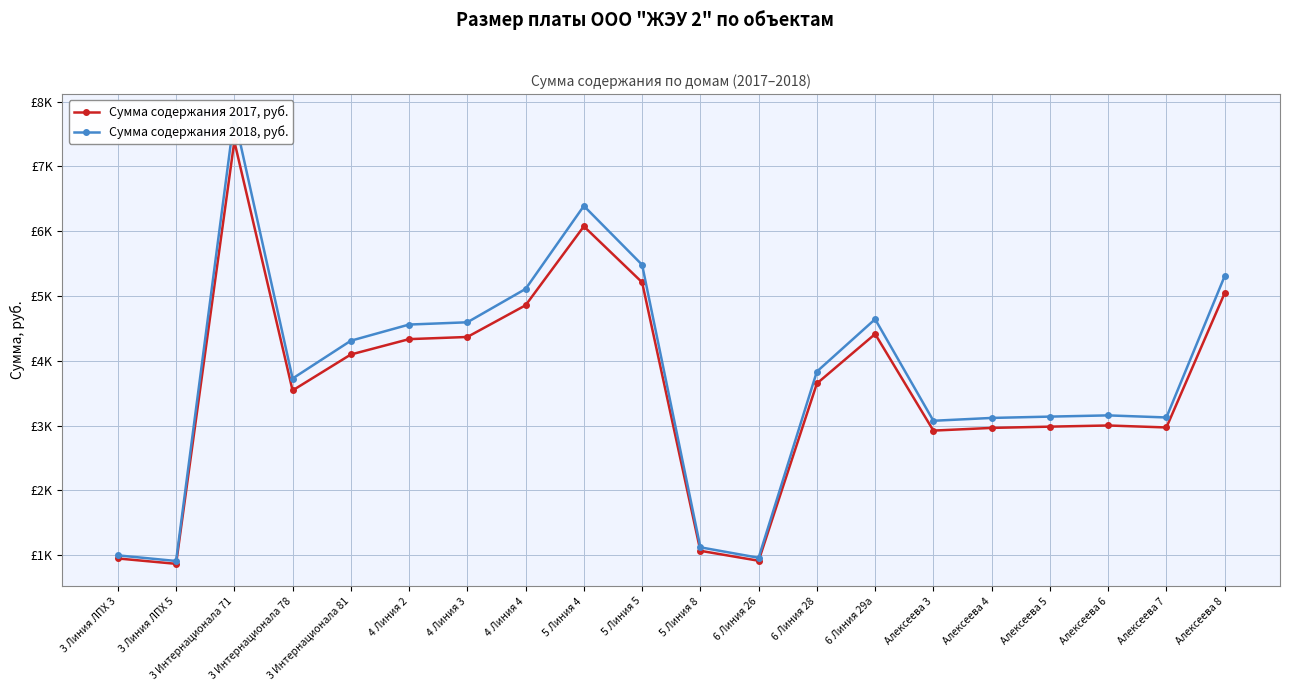

At which label is Сумма содержания 2017, руб. closest to 4127?

3 Интернационала 81